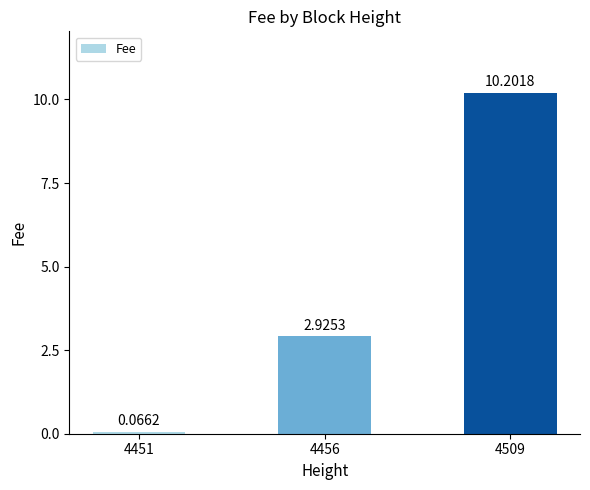

List the labels in order of value, smallest first.

4451, 4456, 4509